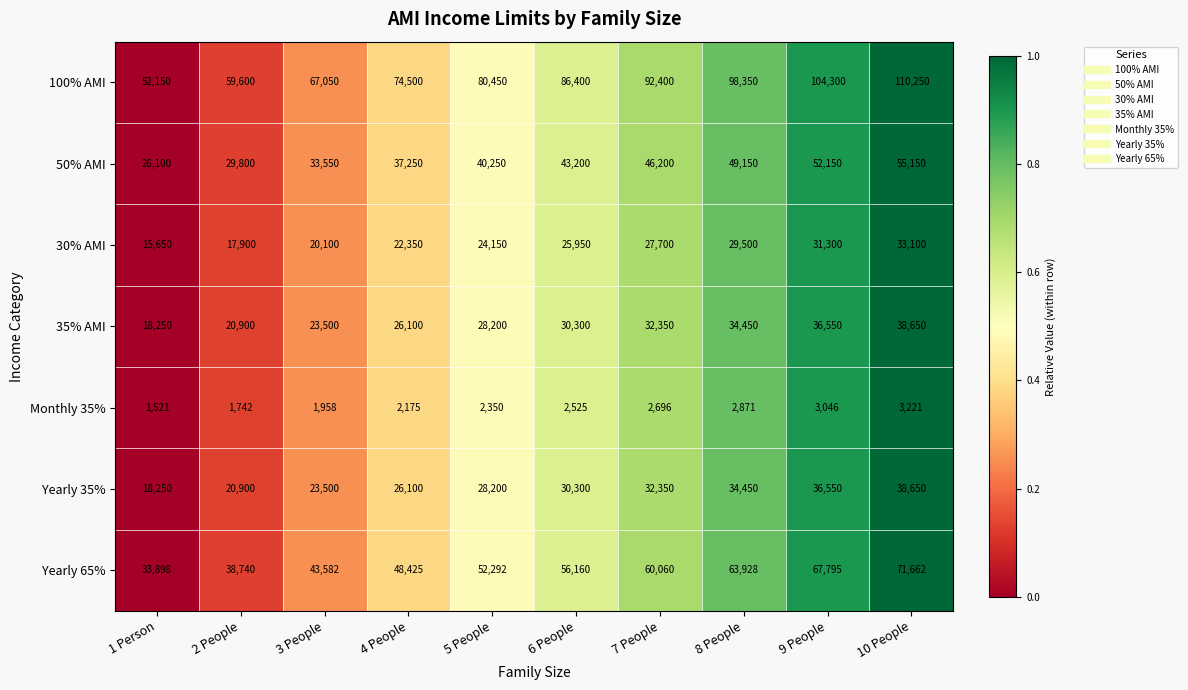

How many data points in Yearly 65% are less than 56160?

5